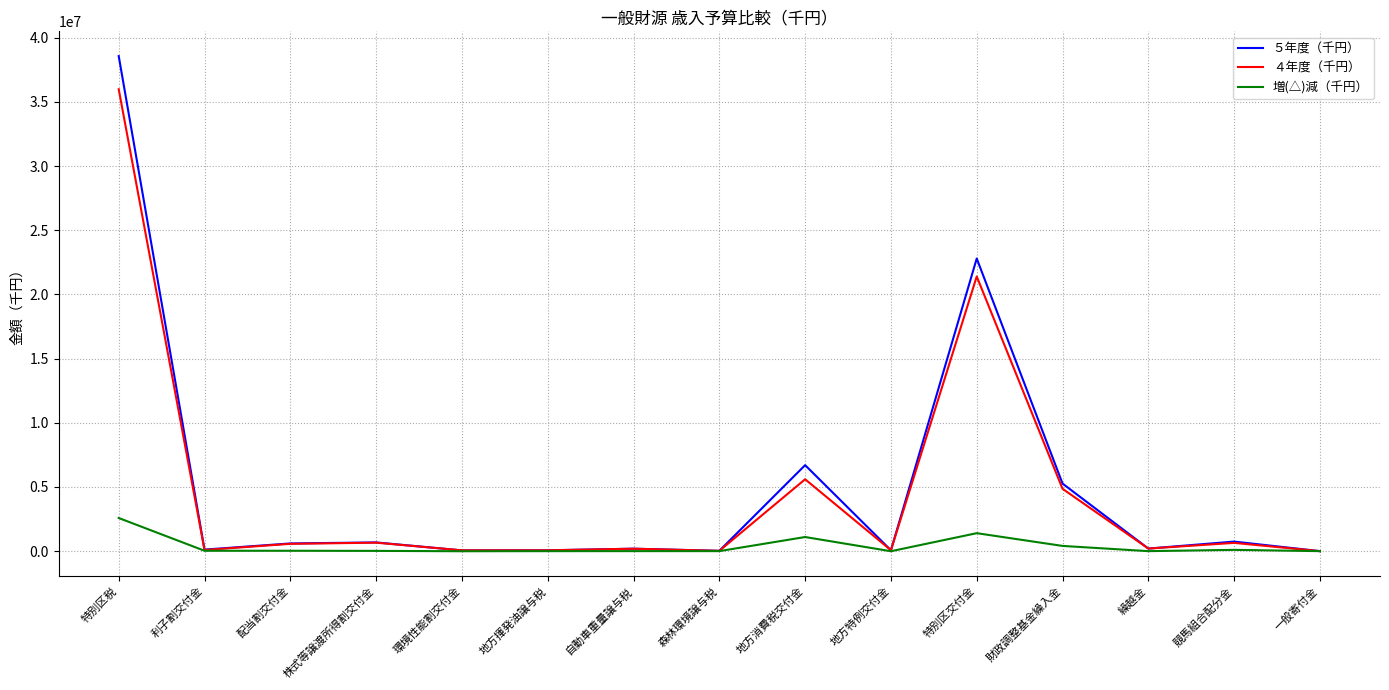

Rank the series by their maximum value, from highest to lowest.

５年度（千円）, ４年度（千円）, 増(△)減（千円）